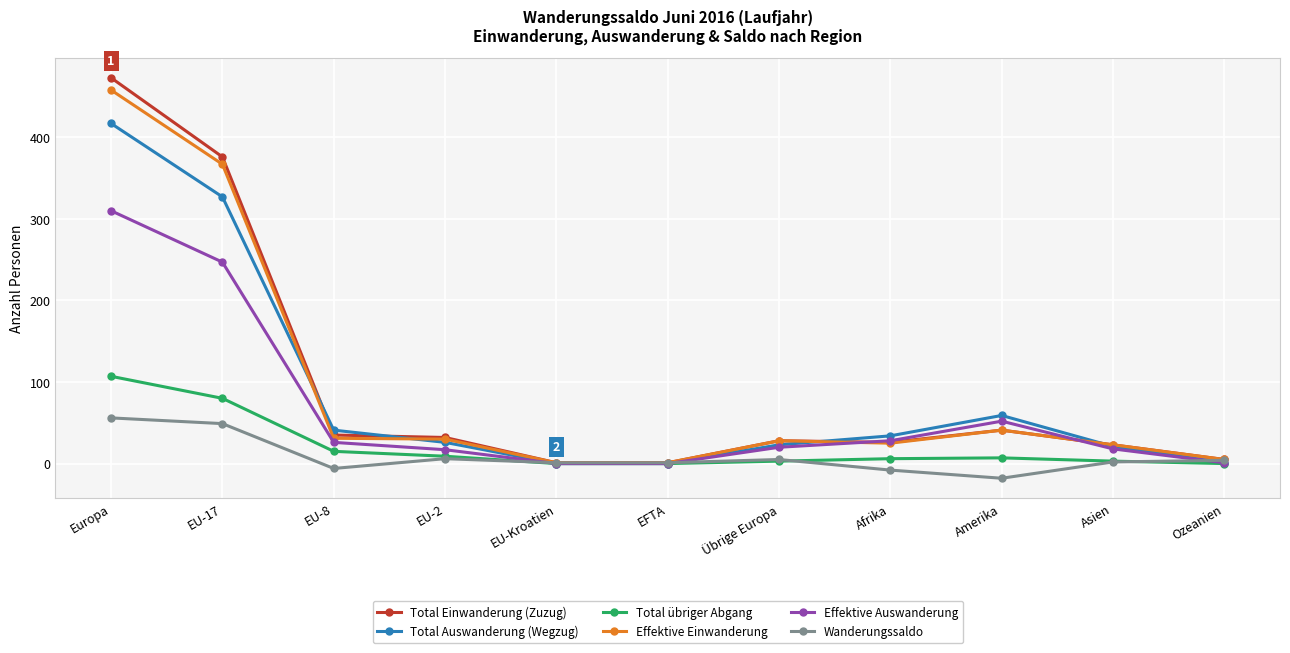

What is the label of the 5th point from the right?

Übrige Europa